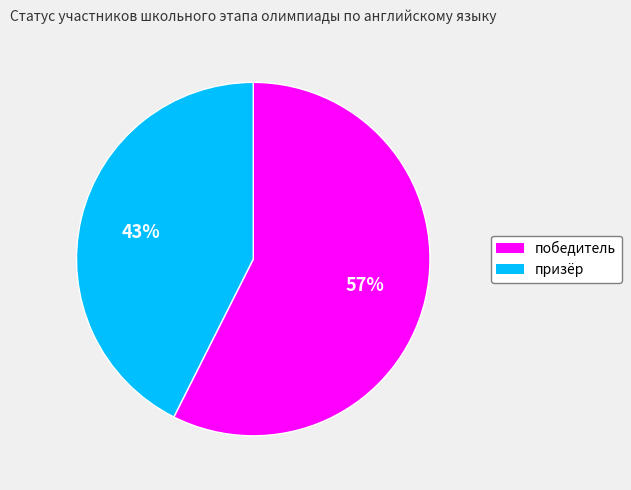

Is the sum of победитель and призёр greater than half?

Yes